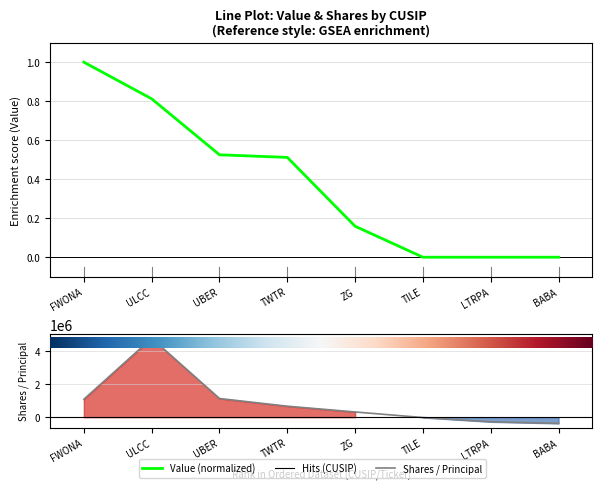

The Shares or principal amount series shows -277892.0 at LTRPA. True or false?

True